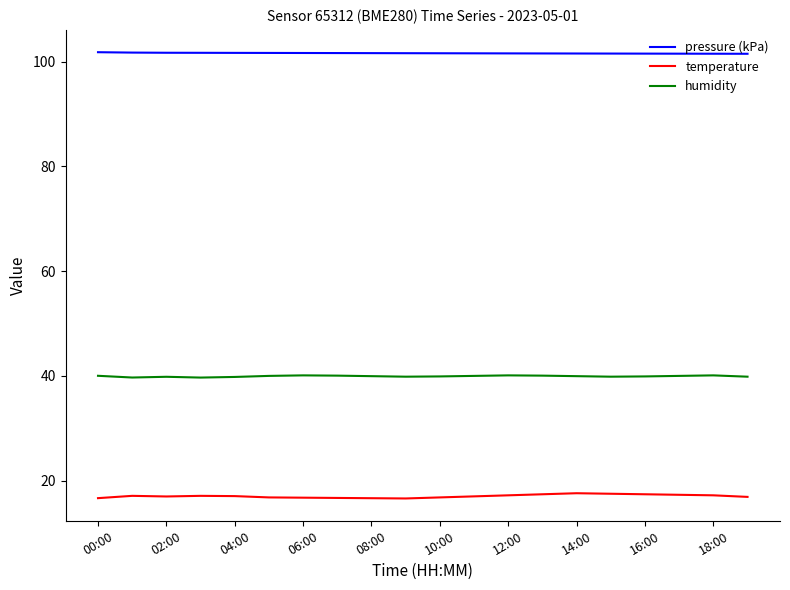

True or false: temperature and humidity intersect in this chart.

False